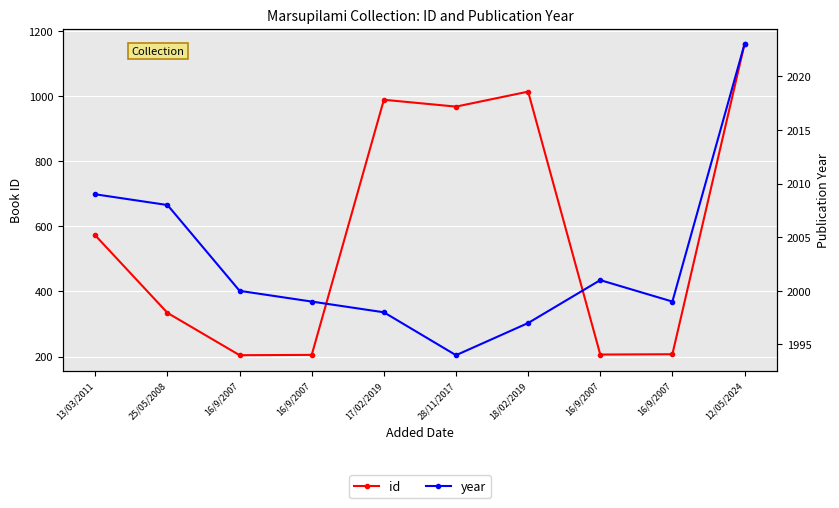

What is the average value of the id series?

586